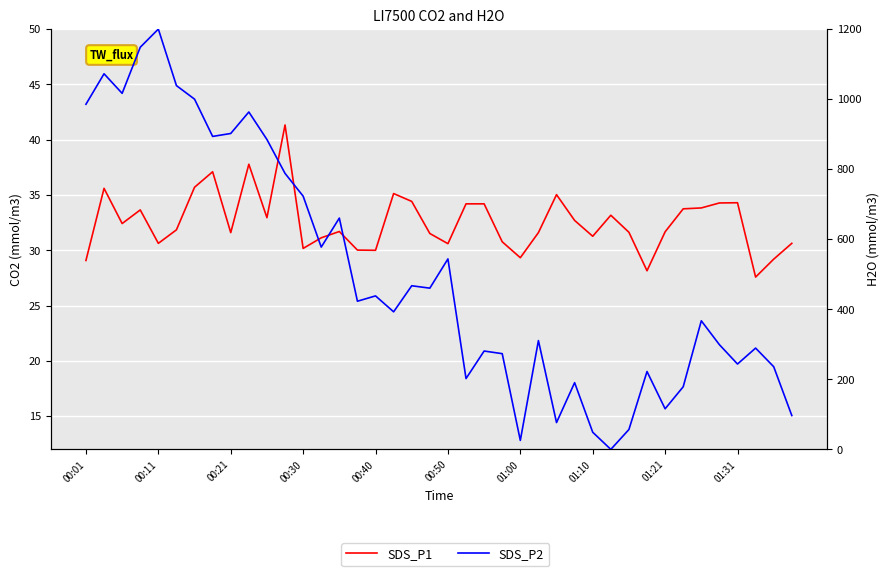

What are all the series names shown in the legend?

SDS_P1 (CO2), SDS_P2 (H2O)